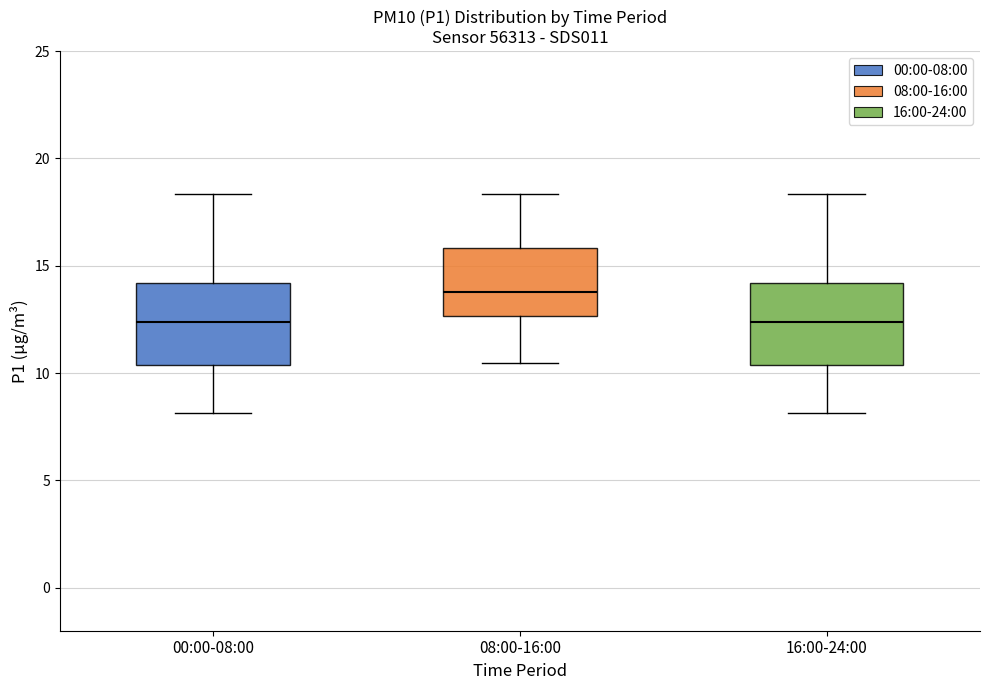

Reading left to right, read every box against the y-axis: the position of its median line, the range the box covers, and the ends of its whiskers. The values are not printed on the chart, so give them approximately, as read against the axis.

00:00-08:00: median 12.5, box 10.5 to 14.0, whiskers 8.0 to 18.5
08:00-16:00: median 14.0, box 12.5 to 16.0, whiskers 10.5 to 18.5
16:00-24:00: median 12.5, box 10.5 to 14.0, whiskers 8.0 to 18.5